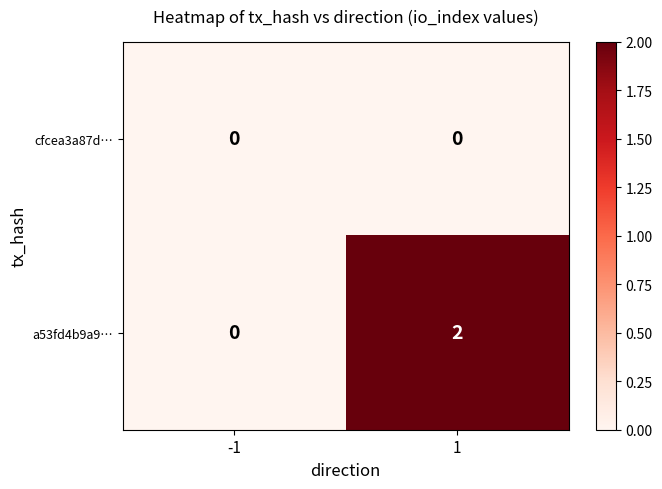

The value of a53fd4b9a9… at -1 is 0. True or false?

True